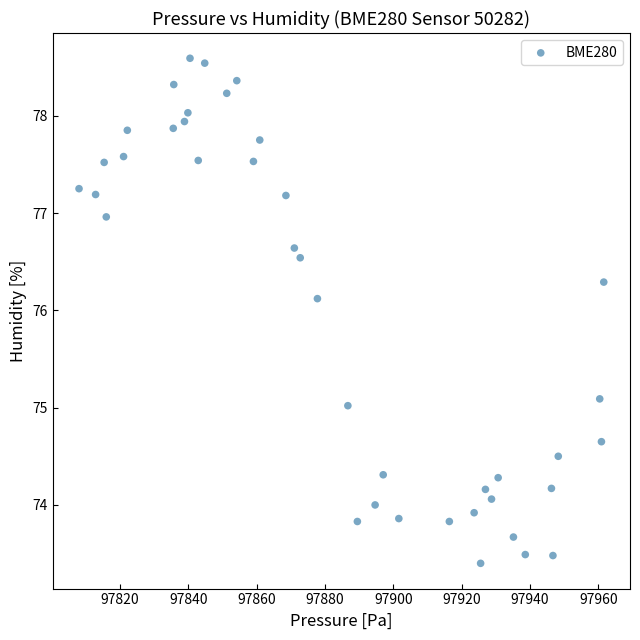

What is the range of X values (max minus min)?

153.5